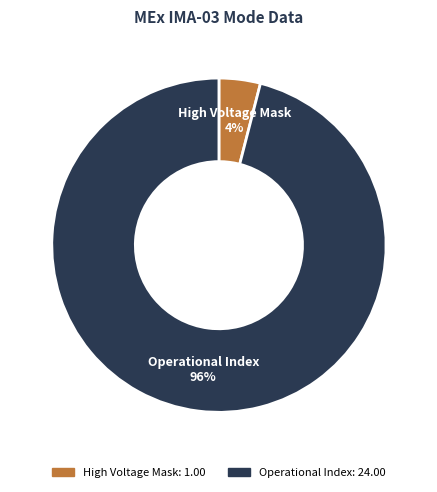

To the nearest percent, what is the difference between the largest and smallest slice percentages?

92%